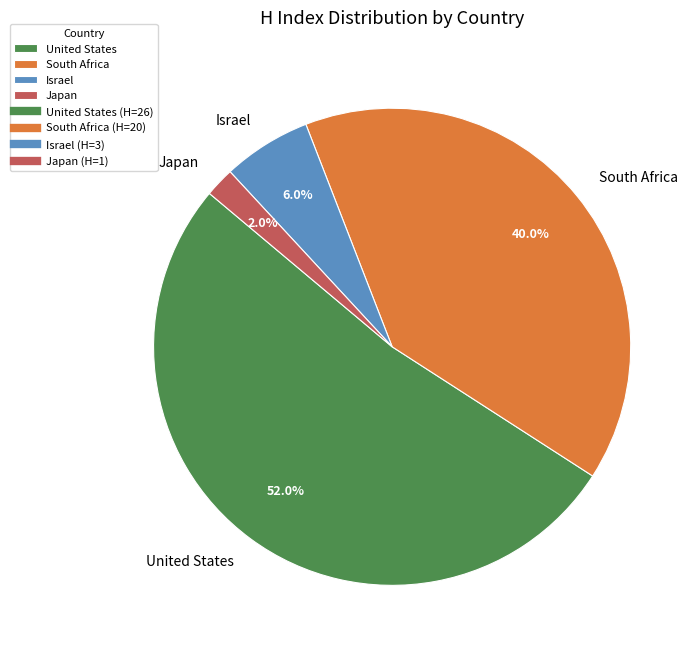

Rank the categories by value from lowest to highest.

Japan, Israel, South Africa, United States